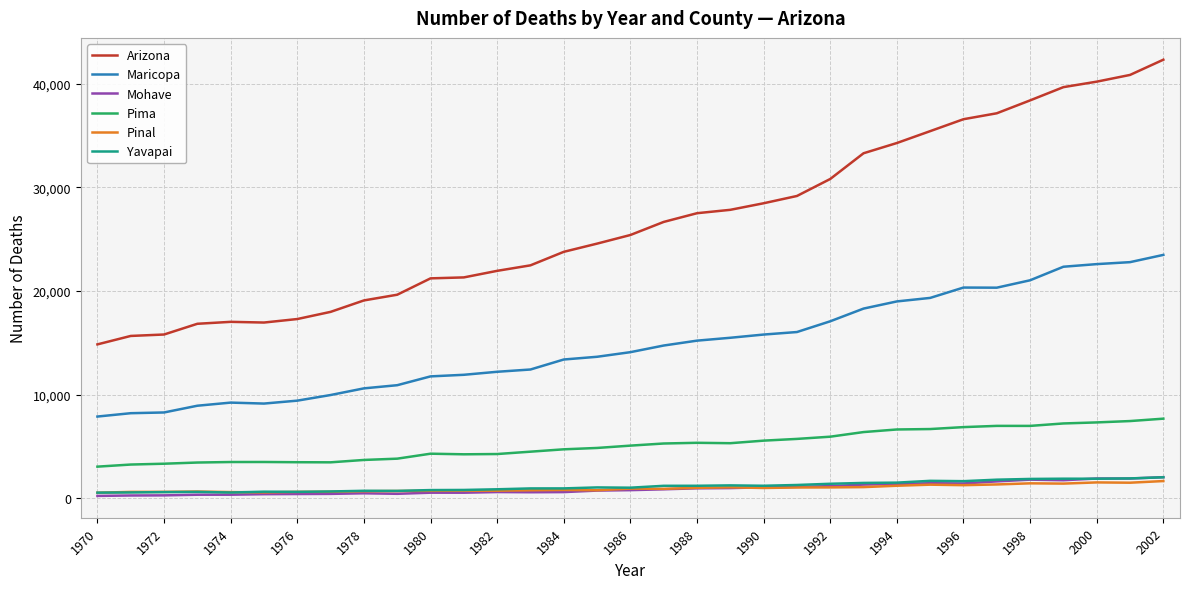

What is the highest value of the Pima series?

7691